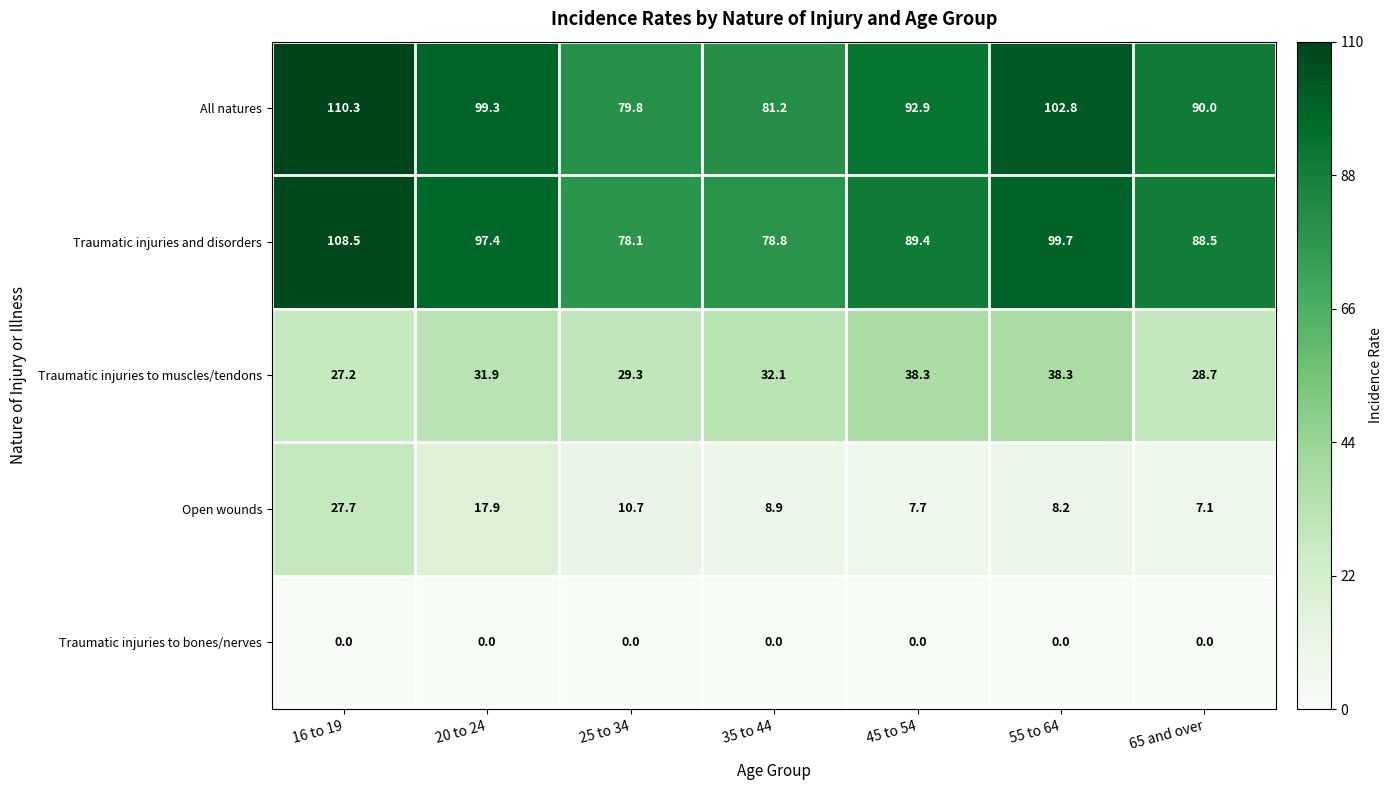

Rank the series at 25 to 34 from lowest to highest value.

Traumatic injuries to bones/nerves, Open wounds, Traumatic injuries to muscles/tendons, Traumatic injuries and disorders, All natures